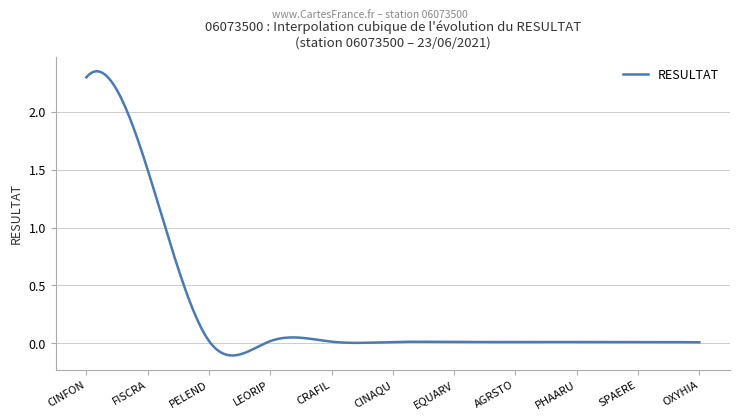

True or false: there are more than 1 points higher than both neighbors.

True